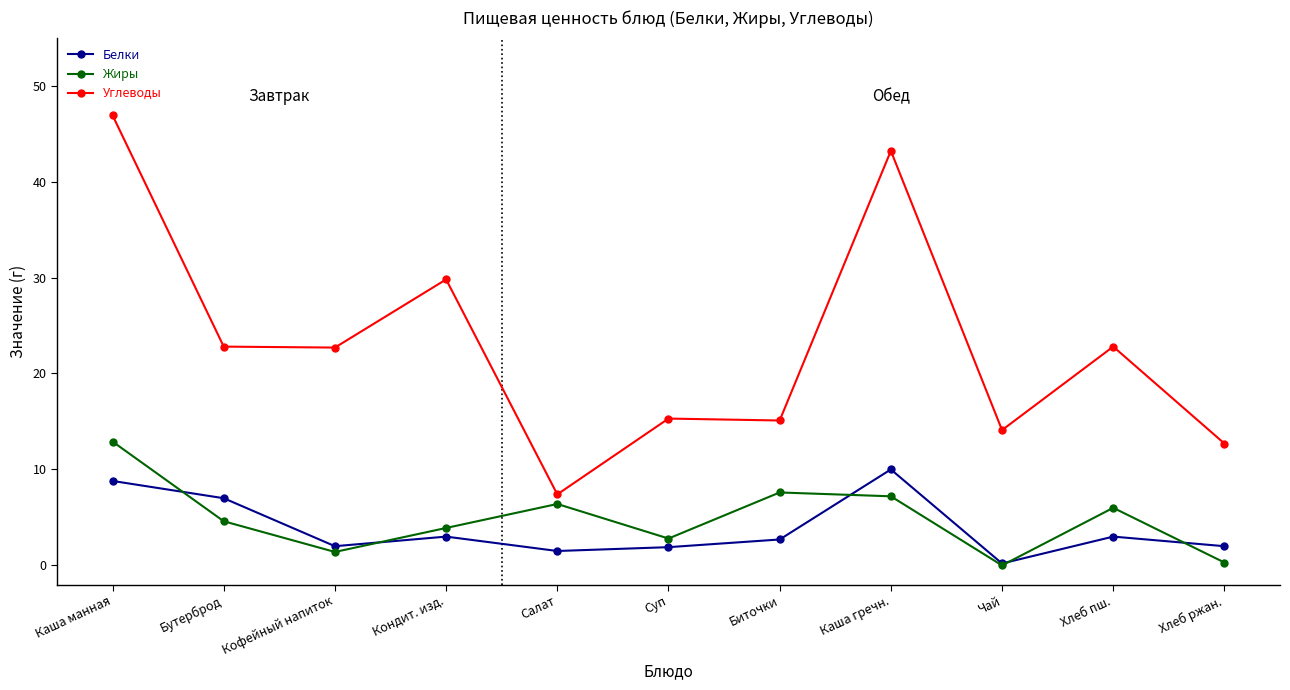

What is the difference between the highest and lowest values at Суп?

13.4